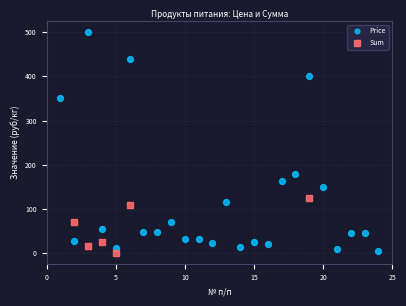

Which series contains the highest Y value?

Price